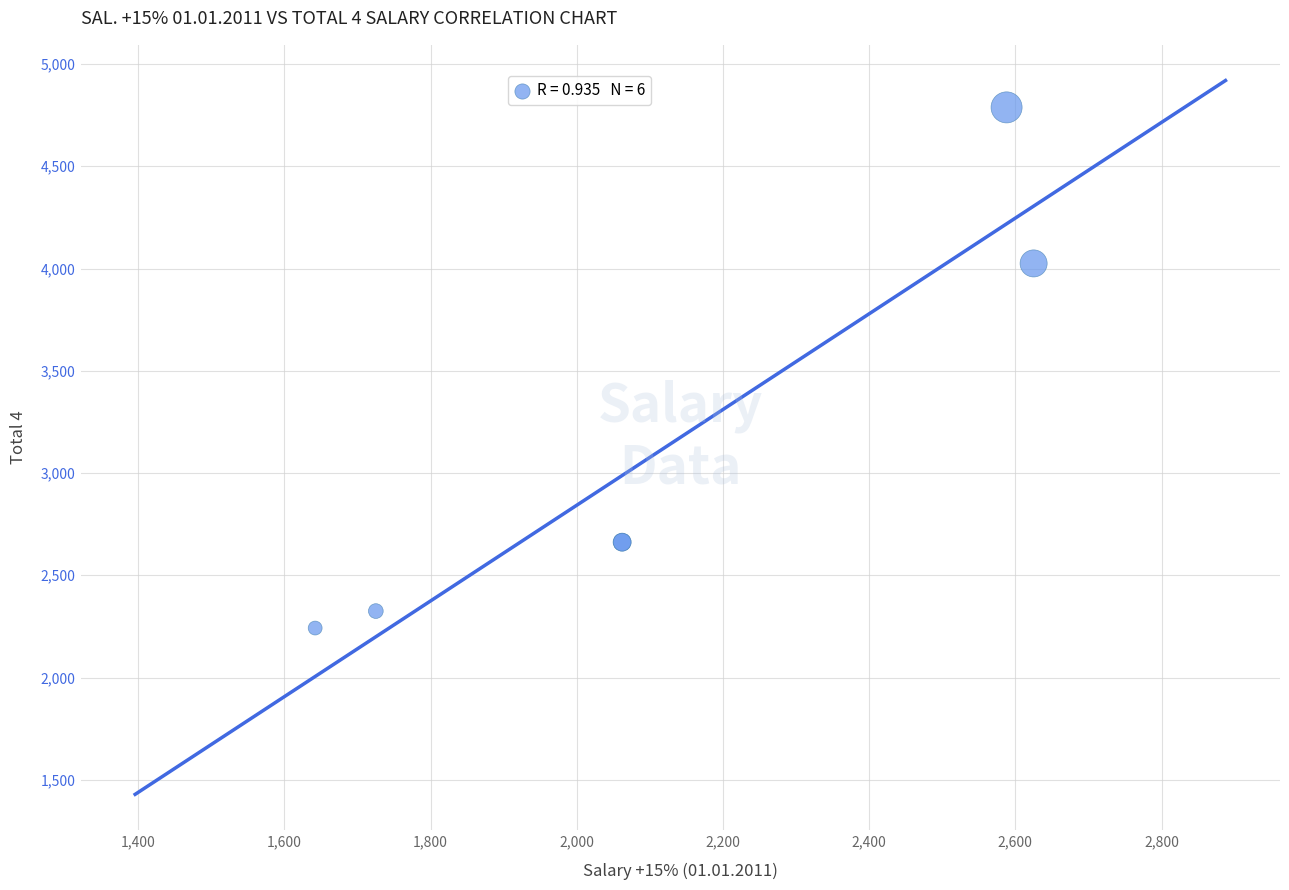

What Y value in the scatter plot is closest to 3515?

4025